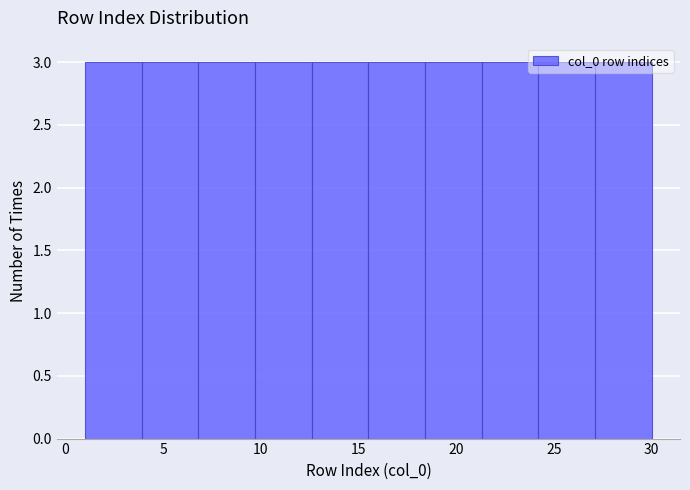

Reading left to right, transcribe this chart: for each bar, give the range it covers on the x-axis and its height. Neither the bar edges nor the heights are printed on the chart, so give them approximately, as read against the axes.

1.0 to 3.9: 3
3.9 to 6.8: 3
6.8 to 9.7: 3
9.7 to 12.6: 3
12.6 to 15.5: 3
15.5 to 18.4: 3
18.4 to 21.3: 3
21.3 to 24.2: 3
24.2 to 27.1: 3
27.1 to 30.0: 3